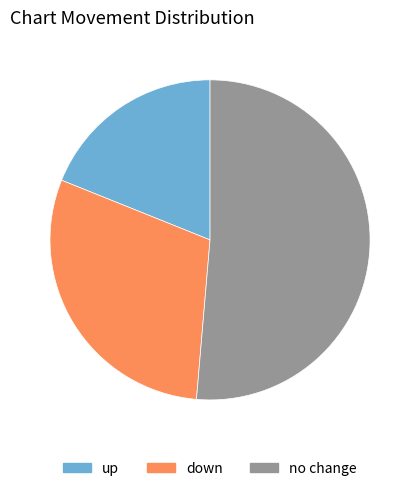

Is there any slice that represents more than half of the pie?

Yes